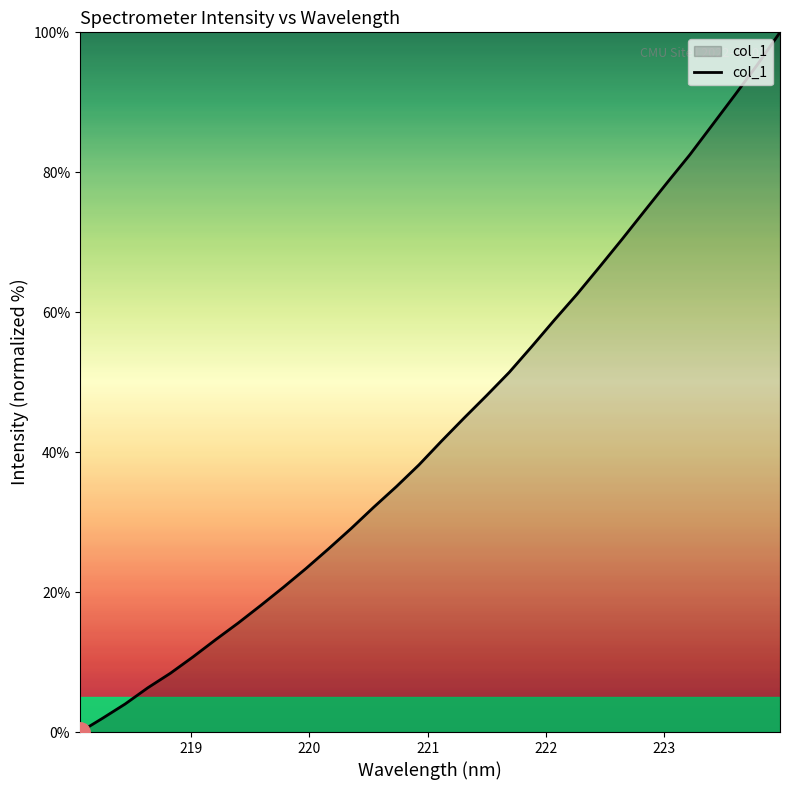

True or false: the data has more than 1 interior local peaks.

False